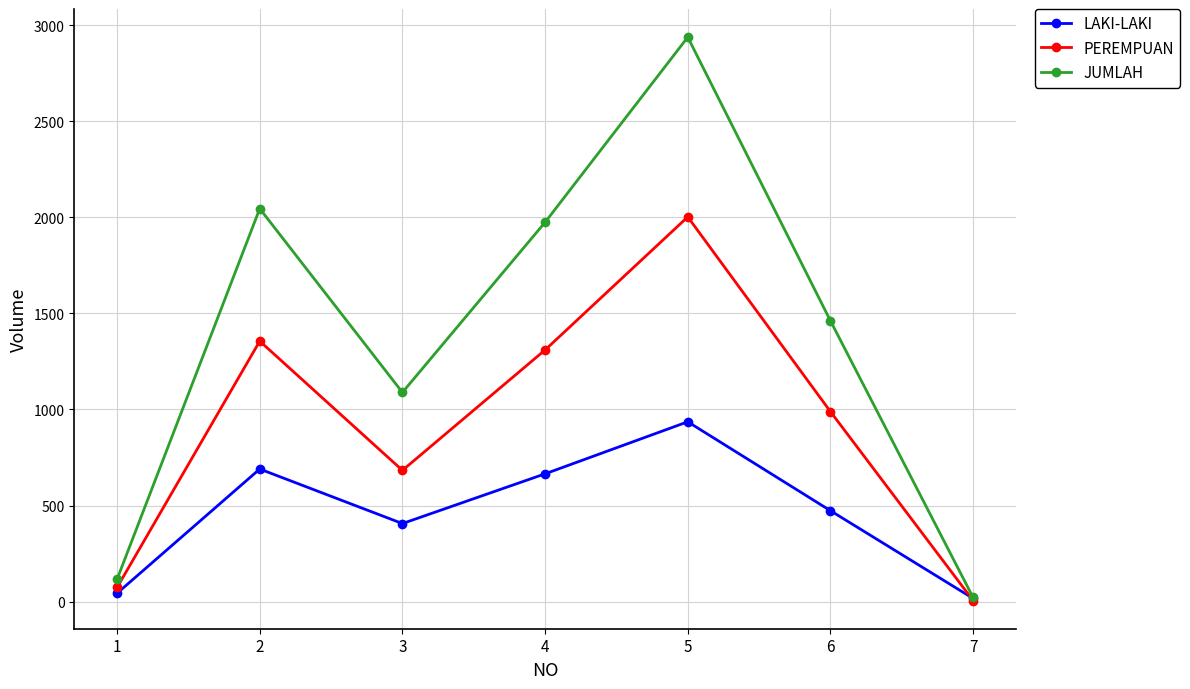

Between 2 and 6, which series saw the biggest shift?

JUMLAH